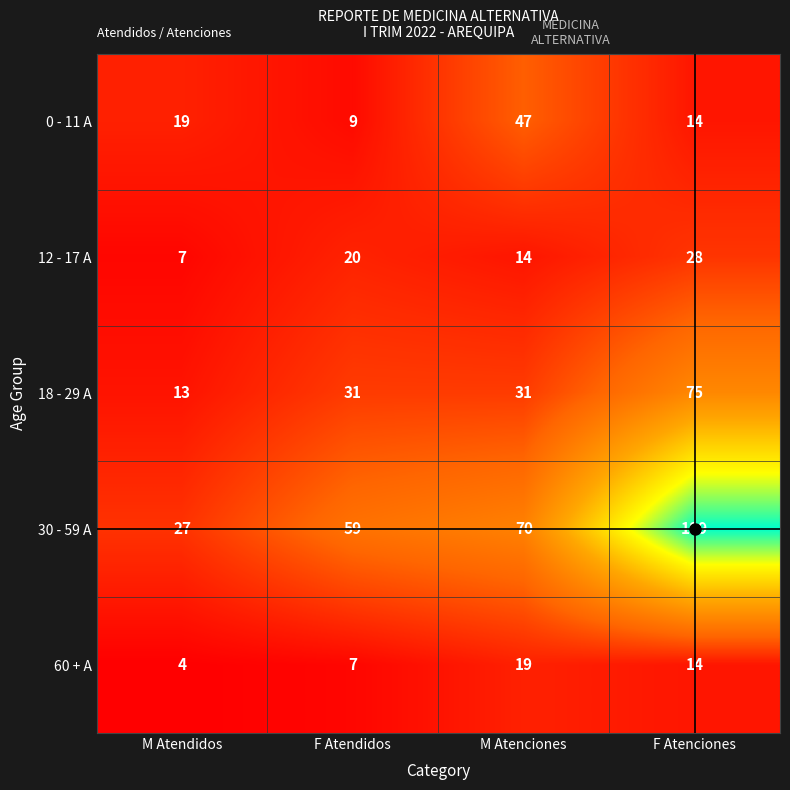

What is the spread (max minus min) of values at M Atenciones?

56